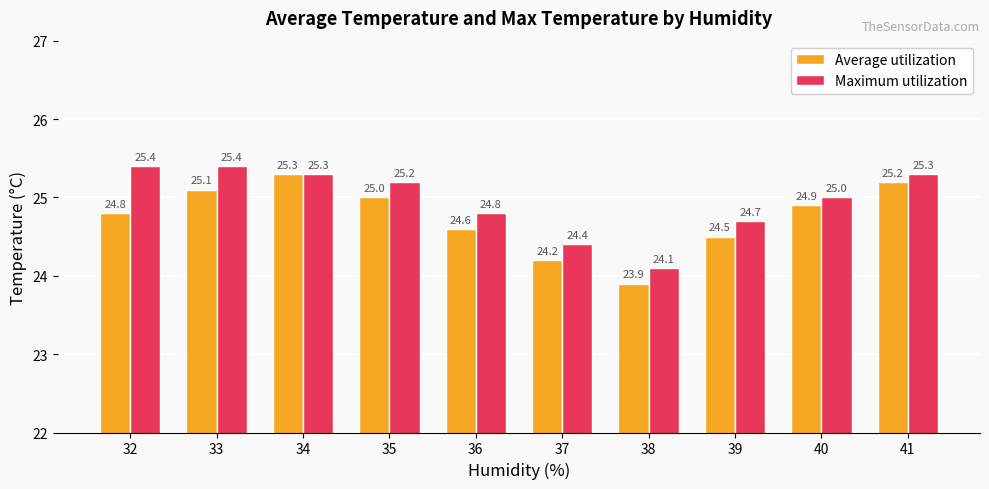

Is it true that Maximum utilization equals 24.4 at 37?

True